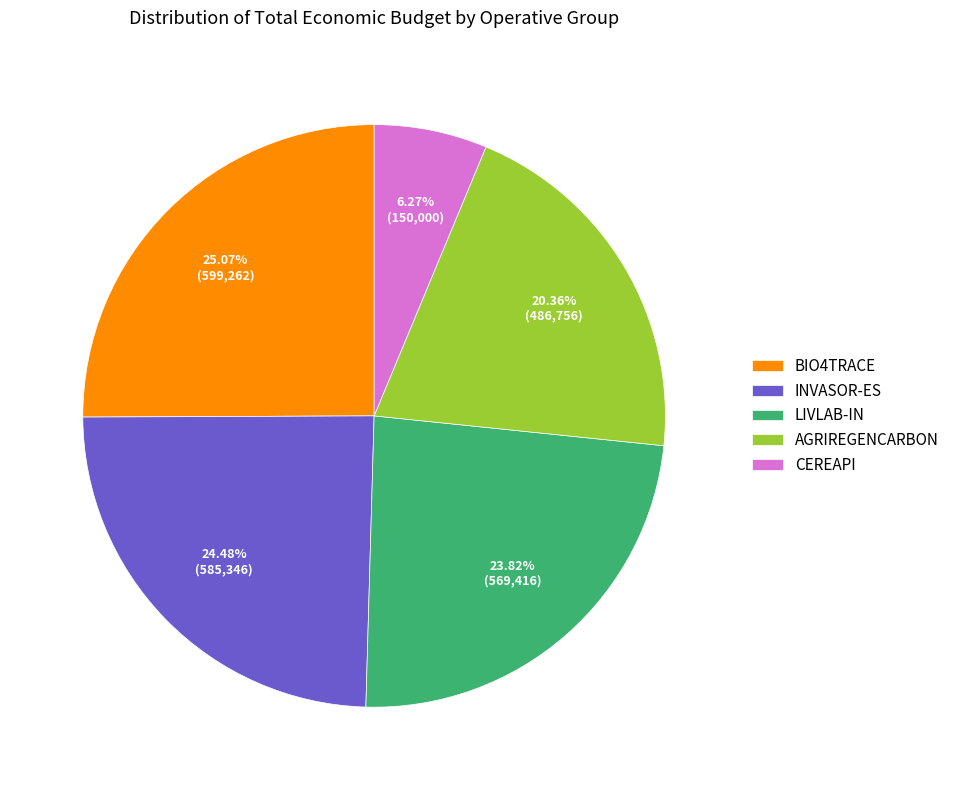

Which category has the biggest portion of the pie?

BIO4TRACE